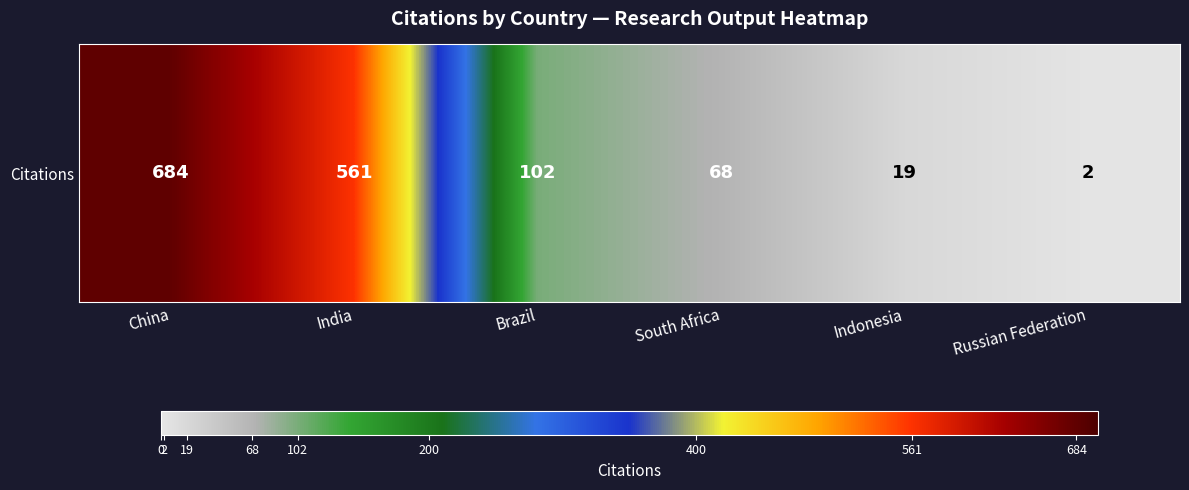

Rank the categories by value from lowest to highest.

Russian Federation, Indonesia, South Africa, Brazil, India, China